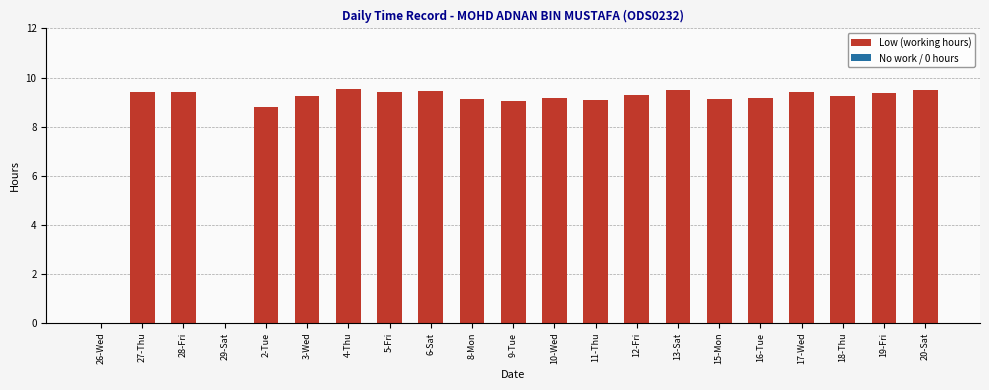

What is the sum of the values at 2-Tue and 29-Sat?

8.8